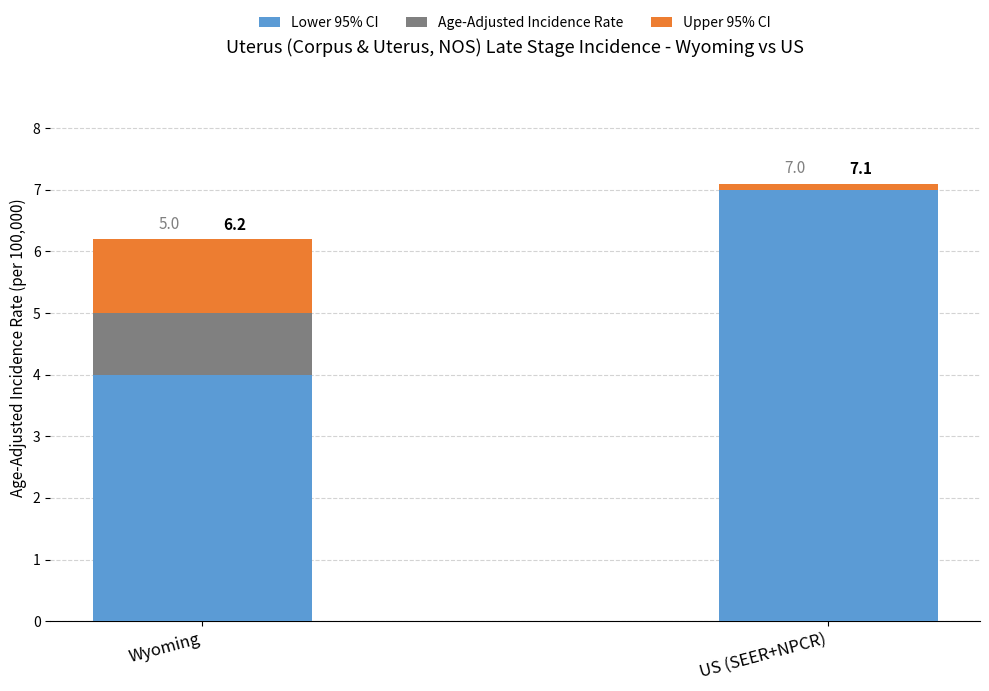

Read the Upper 95% CI value at Wyoming.

1.2